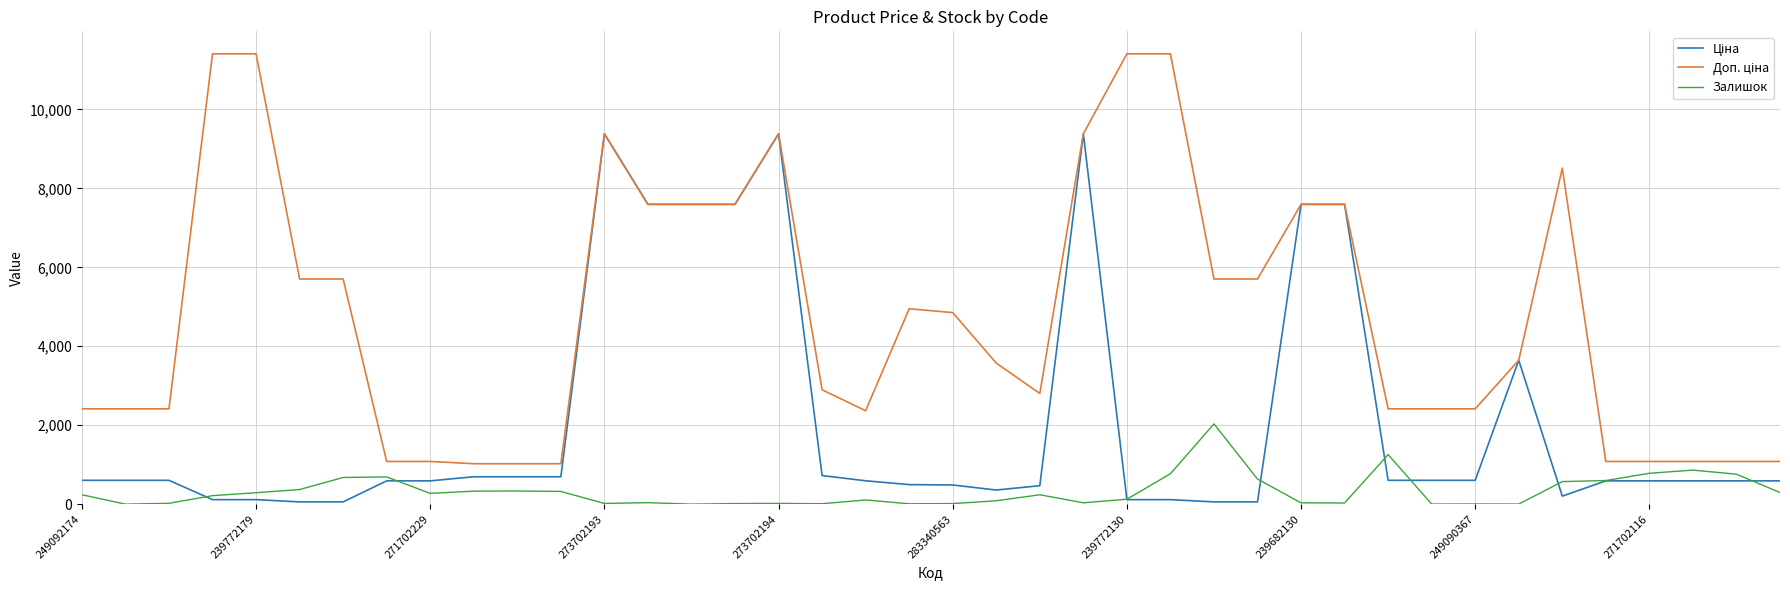

What is the greatest value displayed?

11410.0